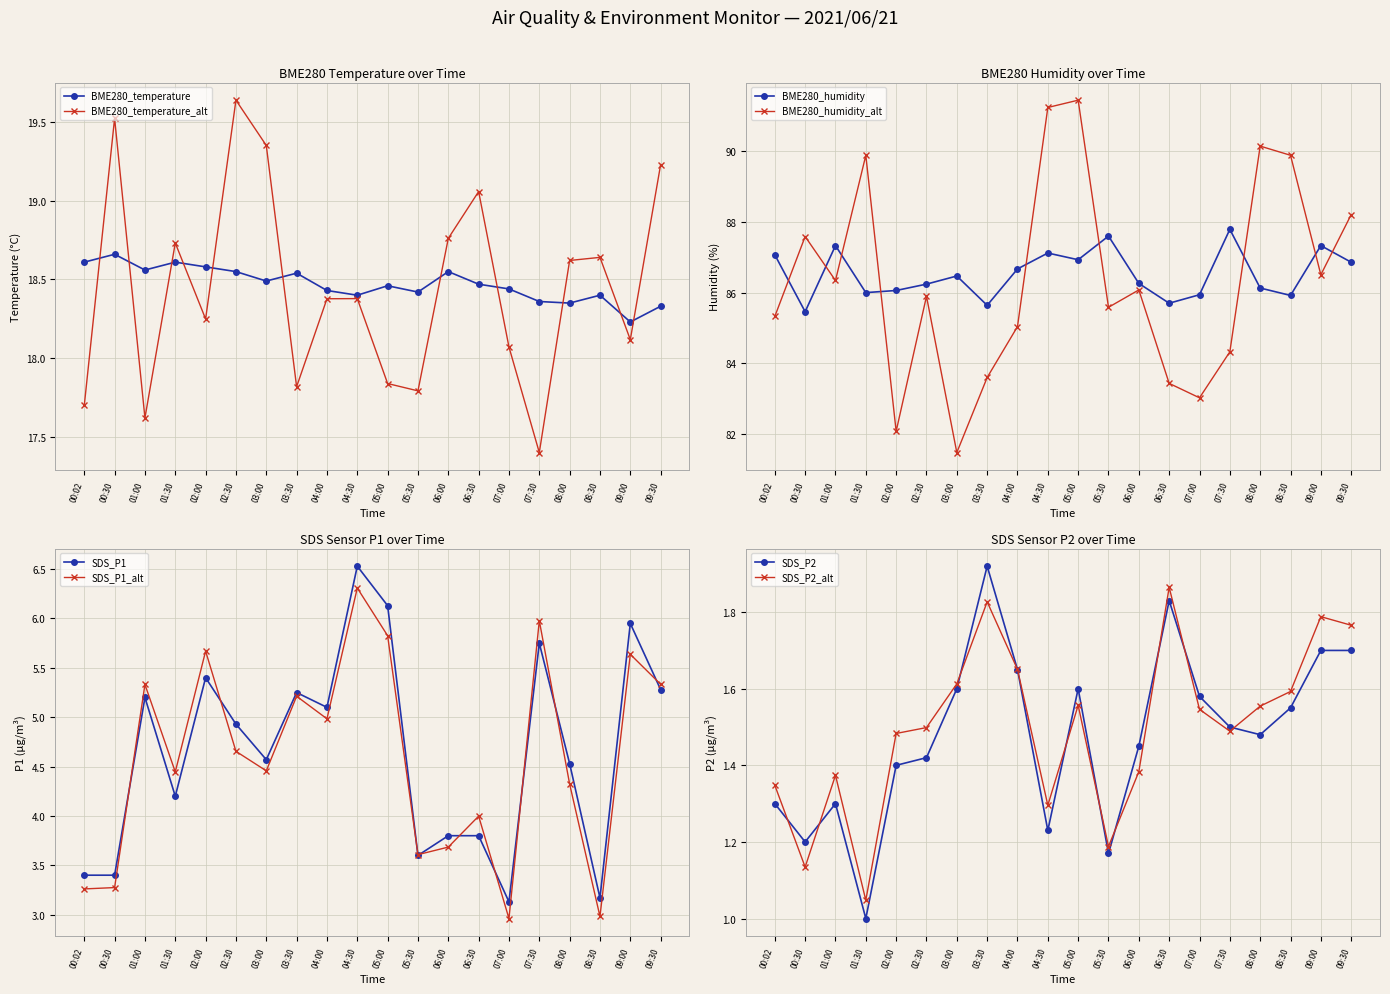

What is the approximate value of BME280_humidity at 00:02?

87.1